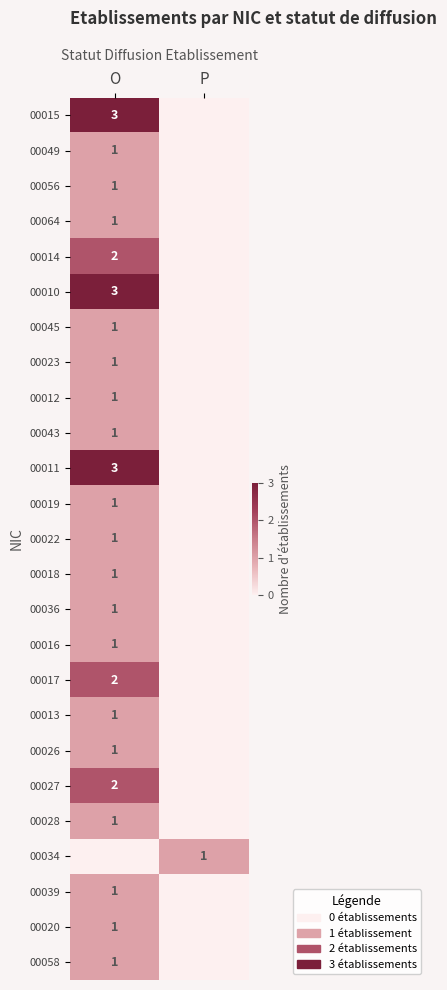

Is the value of 00056 at O greater than the value of 00014 at O?

No